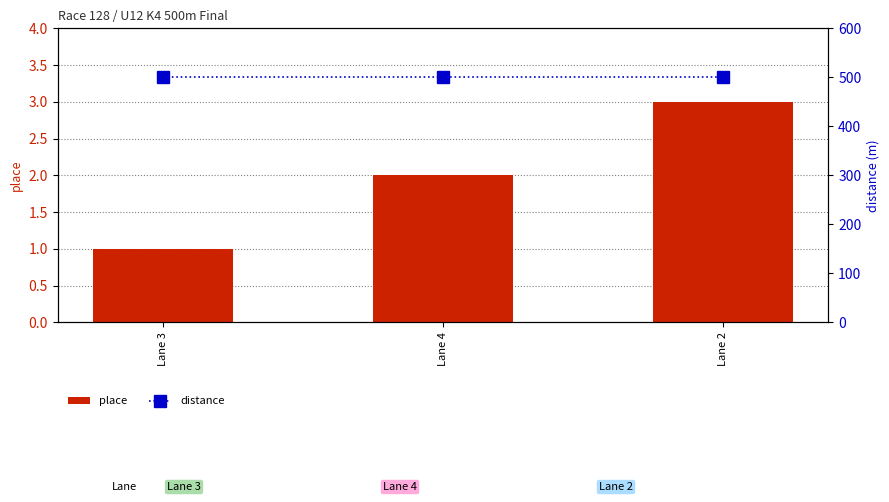

Which series has the largest total across all categories?

distance